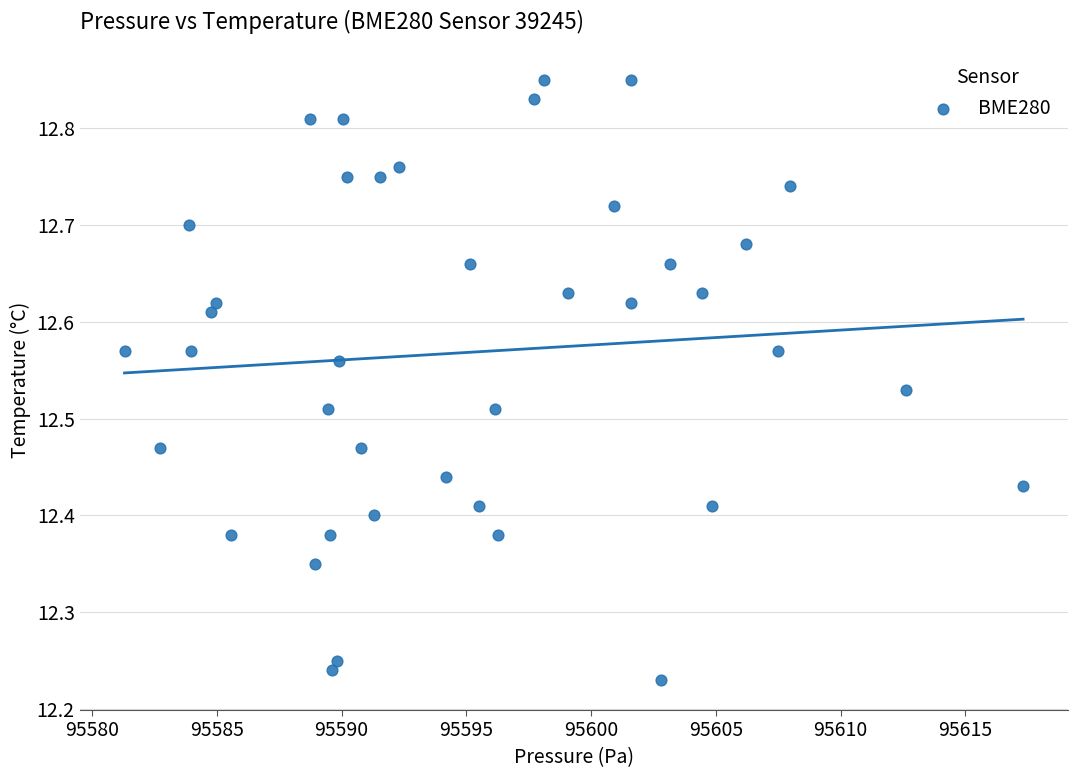

What is the range of Y values (max minus min)?

0.6